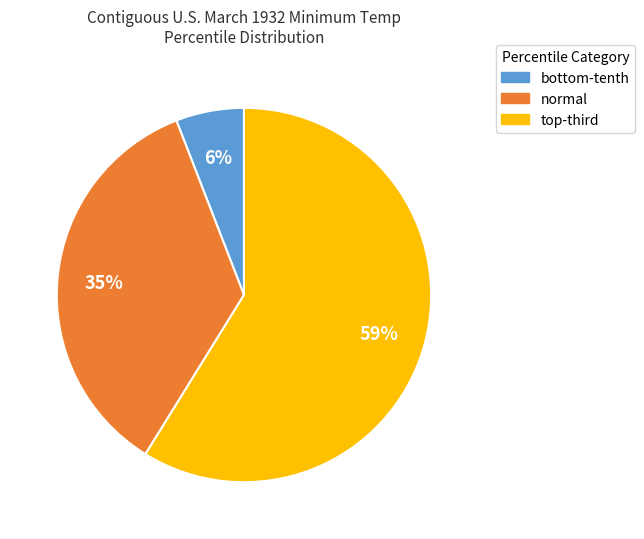

Rank the categories by value from highest to lowest.

top-third, normal, bottom-tenth